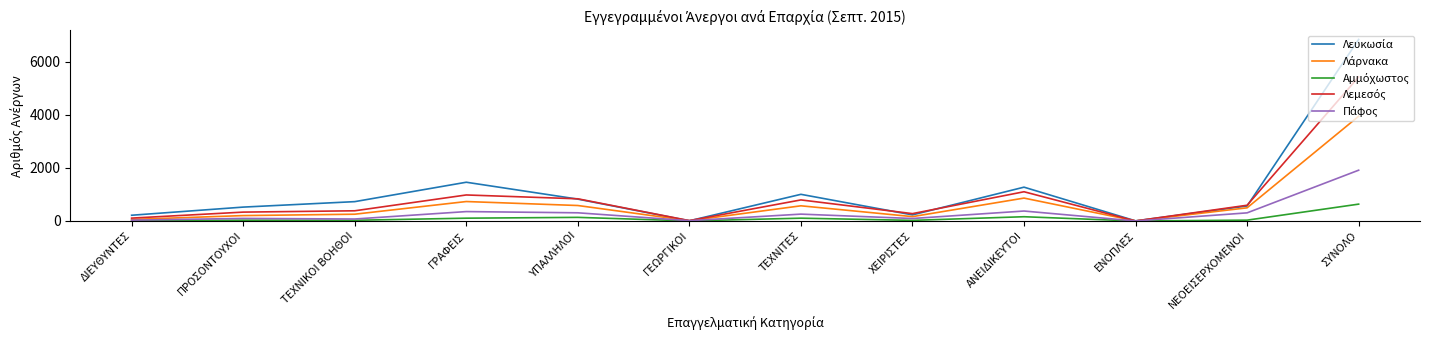

At which category is the sum across all series the highest?

ΣΥΝΟΛΟ